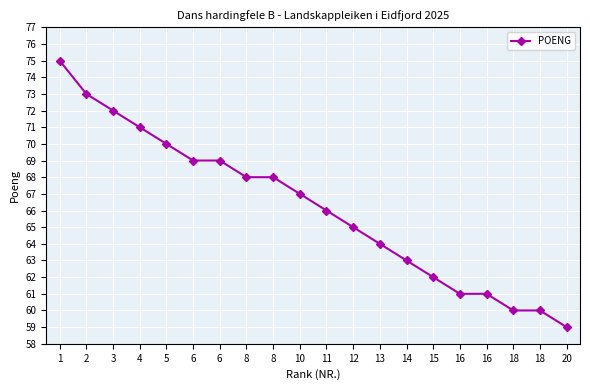

What is the difference between the values at 10 and 2?

6